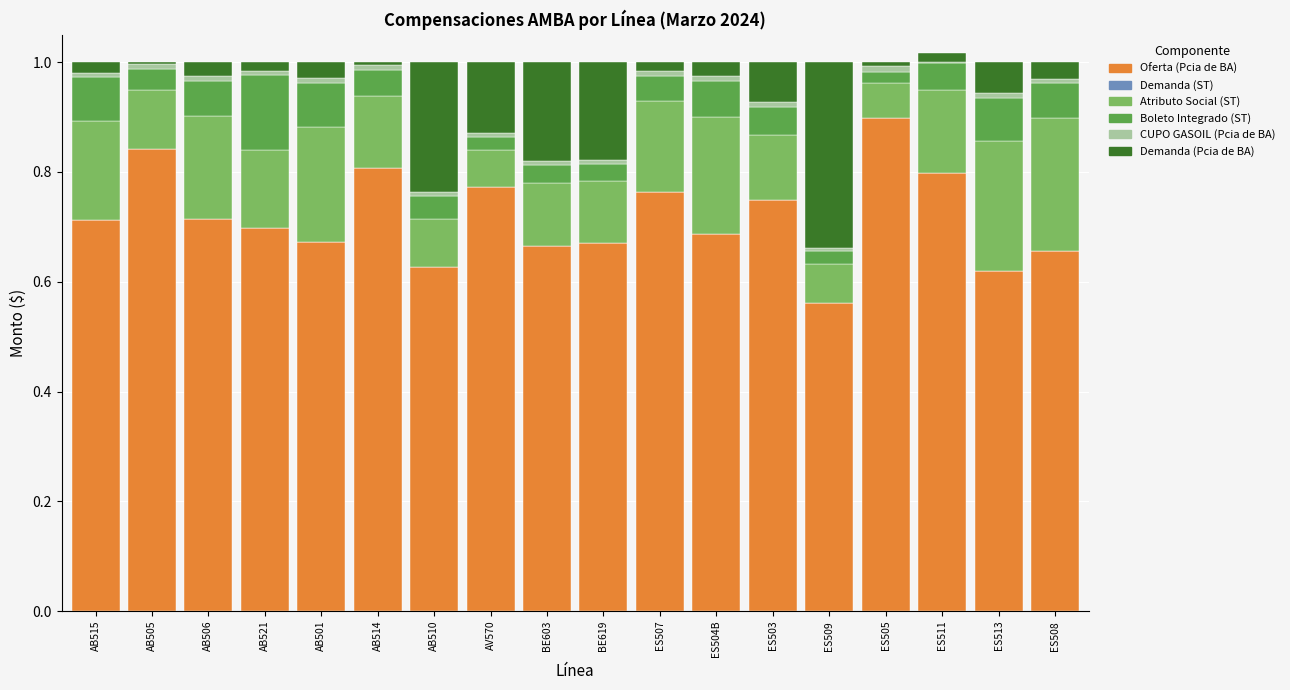

Which category has the lowest value in the CUPO GASOIL (Pcia de BA) series?

ES509